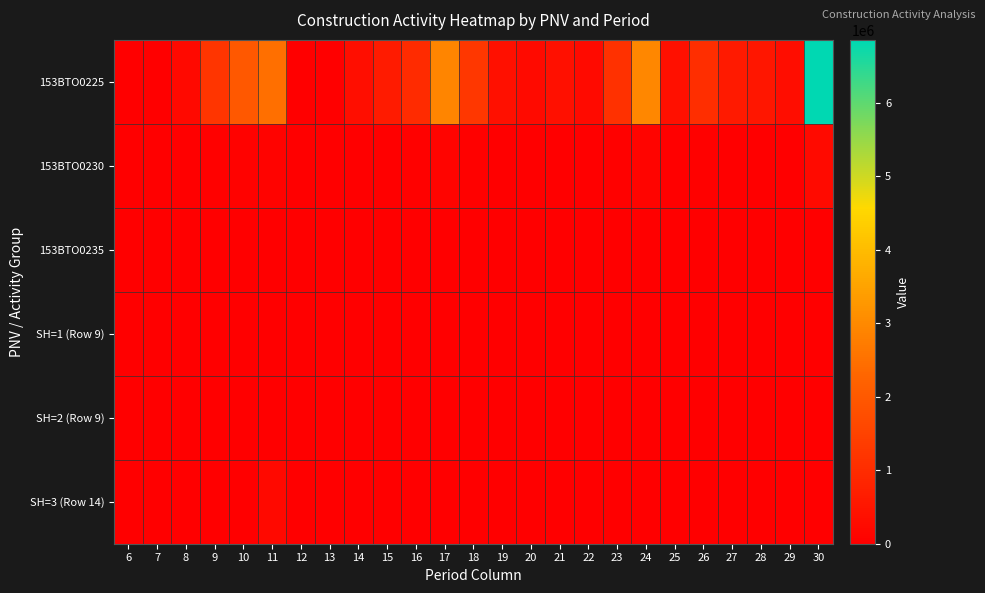

Reading right to left, list all the values displayed in this chart.

153BTO0225: 30=6859556	29=299160	28=520524	27=596104	26=1059248	25=378936	24=2960576	23=1117832	22=243760	21=378936	20=261488	19=378936	18=1236528	17=2904888	16=984432	15=622696	14=347912	13=0	12=0	11=2488568	10=1992864	9=1214368	8=217168	7=0	6=0
153BTO0230: 30=267463	29=11675	28=20267	27=23263	26=41337	25=14788	24=115537	23=43575	22=9513	21=14788	20=10205	19=14788	18=48256	17=113187	16=38293	15=24301	14=13577	13=0	12=0	11=97117	10=77006	9=47391	8=8475	7=0	6=0
153BTO0235: 30=20759	29=875	28=1662	27=1743	26=3097	25=1108	24=8657	23=3415	22=713	21=1108	20=765	19=1108	18=3616	17=9027	16=3253	15=1821	14=1017	13=0	12=0	11=7277	10=8126	9=3551	8=635	7=0	6=0
SH=1 (Row 9): 30=590	29=0	28=0	27=590	26=0	25=0	24=0	23=0	22=0	21=0	20=0	19=0	18=590	17=0	16=0	15=0	14=0	13=0	12=0	11=589	10=0	9=0	8=0	7=0	6=0
SH=2 (Row 9): 30=972	29=0	28=0	27=0	26=0	25=972	24=0	23=0	22=0	21=0	20=0	19=0	18=972	17=0	16=0	15=0	14=0	13=0	12=0	11=972	10=0	9=0	8=0	7=0	6=0
SH=3 (Row 14): 30=0	29=0	28=0	27=0	26=0	25=0	24=0	23=0	22=0	21=0	20=0	19=0	18=0	17=0	16=0	15=0	14=0	13=0	12=0	11=216000	10=0	9=0	8=0	7=0	6=0